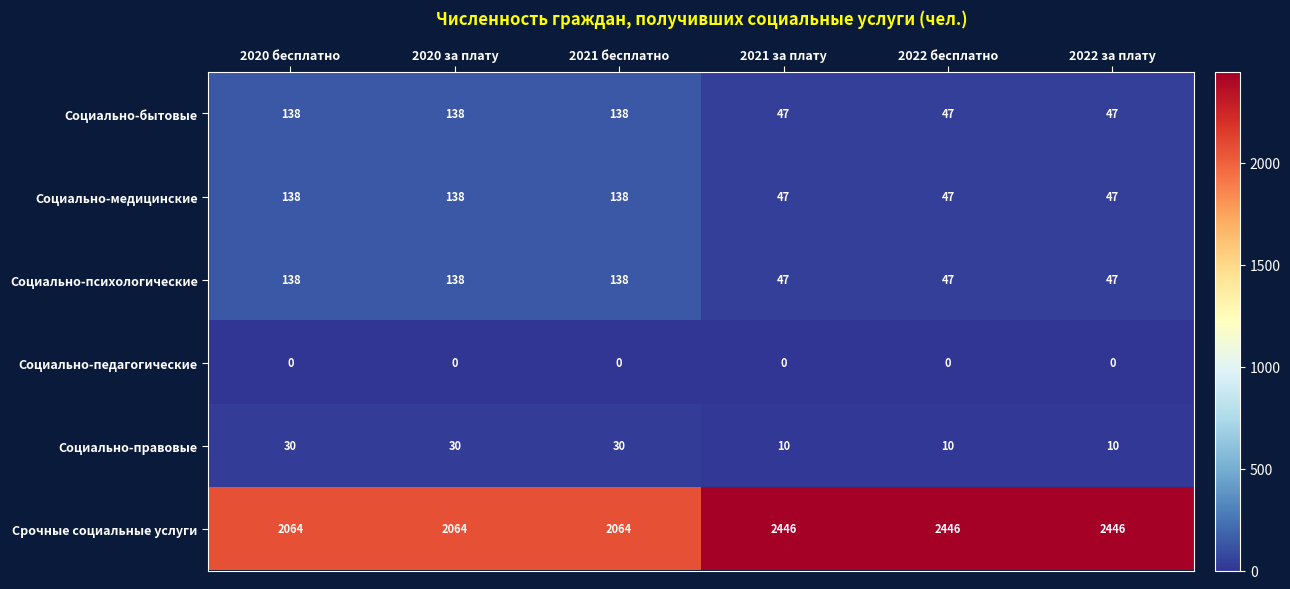

What is the spread (max minus min) of values at 2020 за плату?

2064